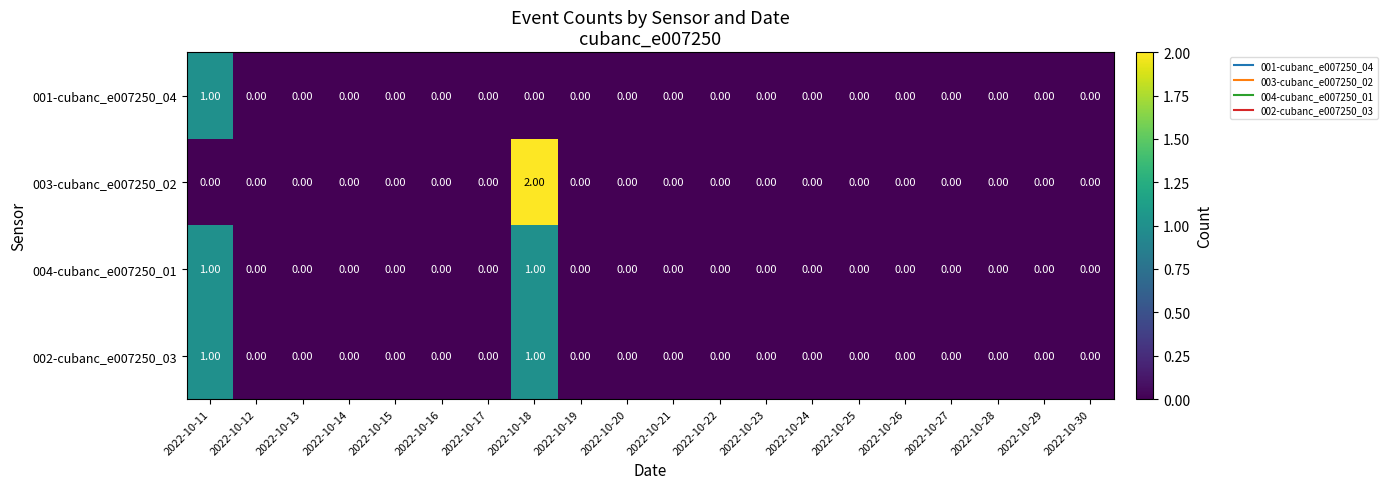

Which series has the widest spread of values?

003-cubanc_e007250_02